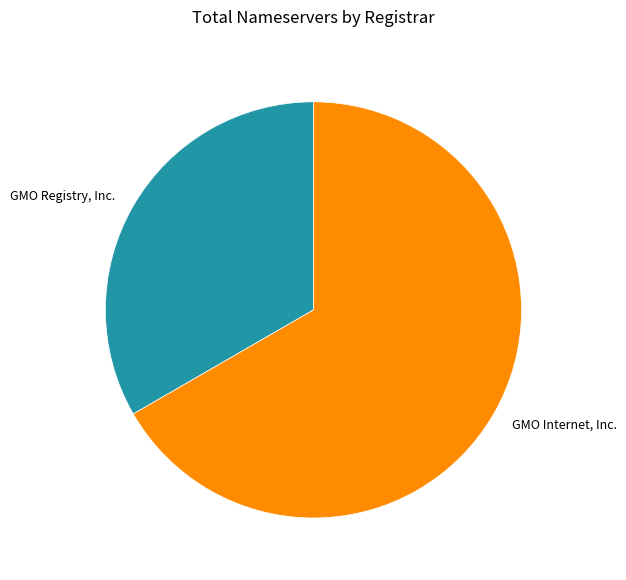

Is there any slice that represents more than half of the pie?

Yes